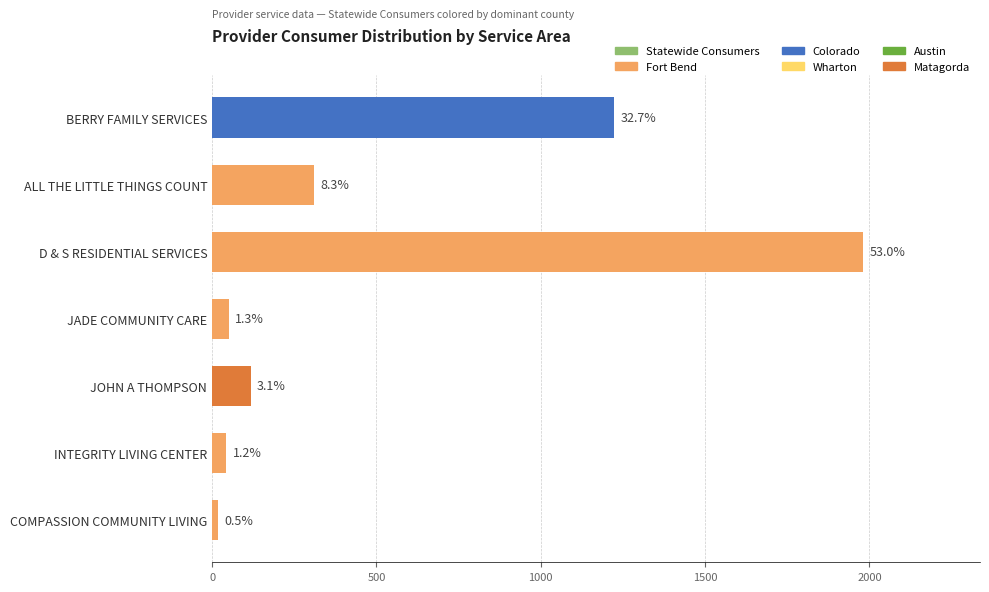

How many bars are there in total?

7